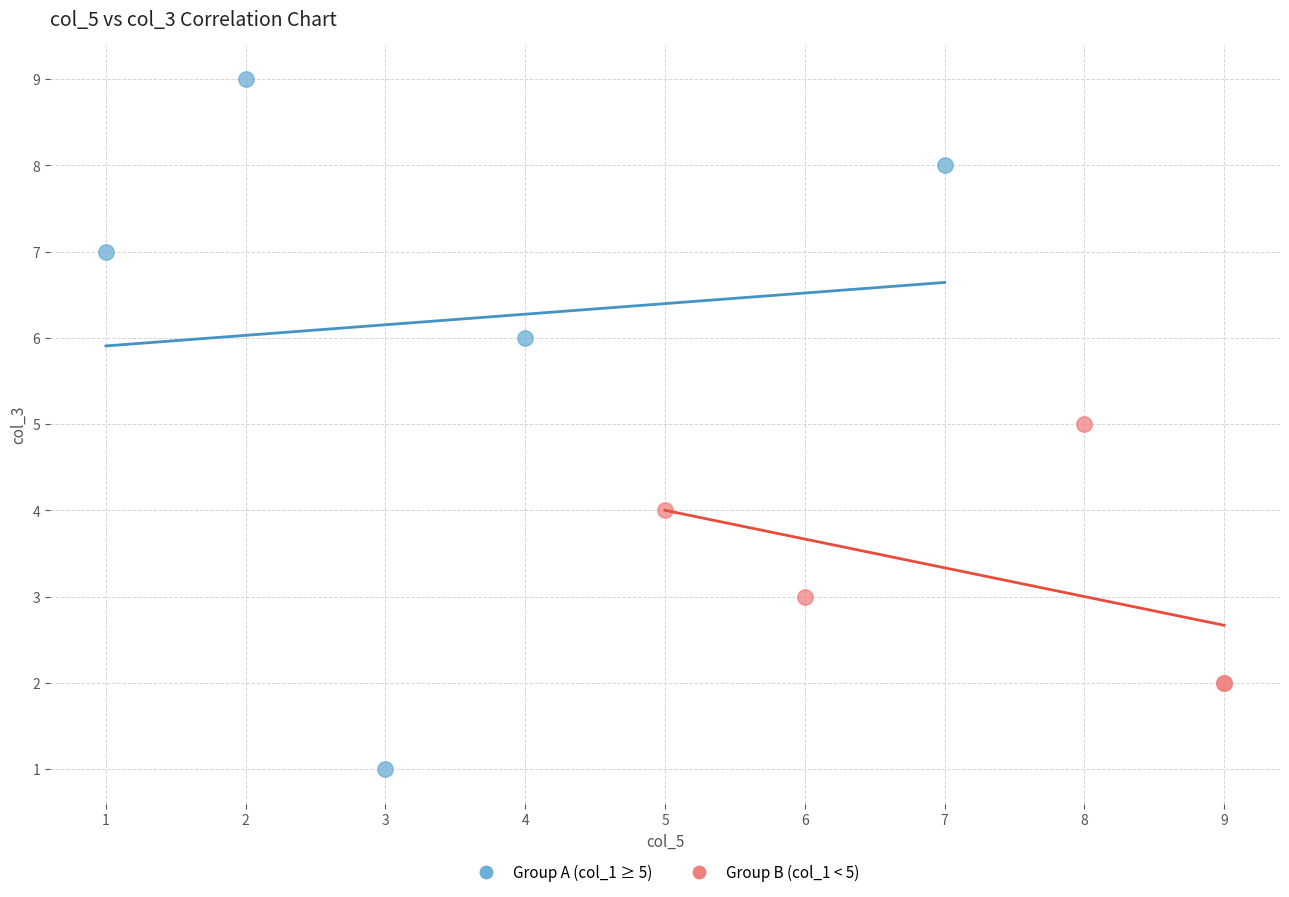

Which series contains the highest Y value?

Group A (col_1 ≥ 5)